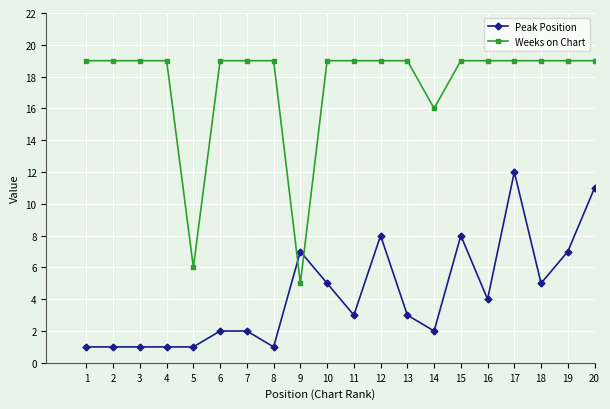

Which series ends up on top after the final intersection of Peak Position and Weeks on Chart?

Weeks on Chart